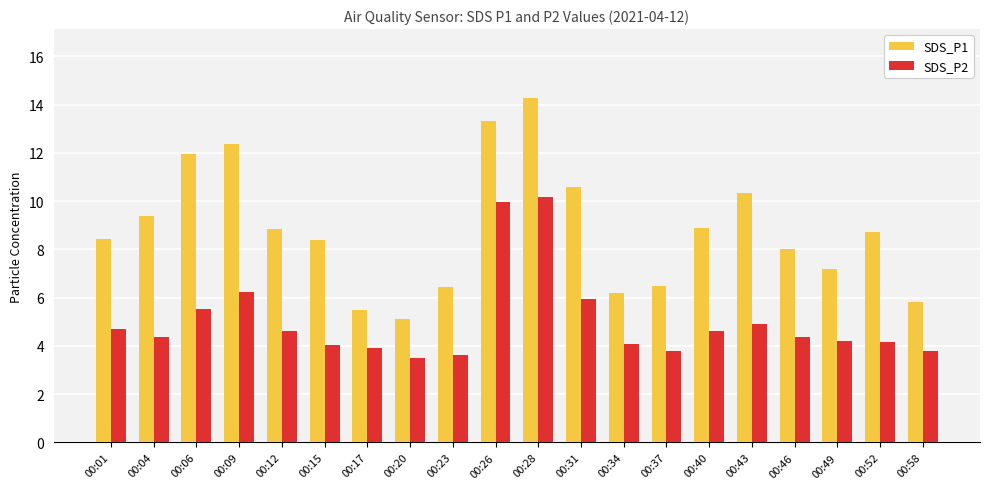

What are all the series names shown in the legend?

SDS_P1, SDS_P2